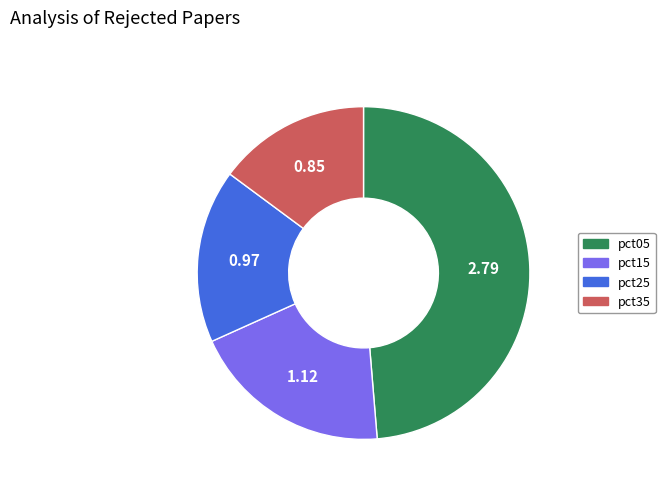

Rank the categories by value from highest to lowest.

pct05, pct15, pct25, pct35